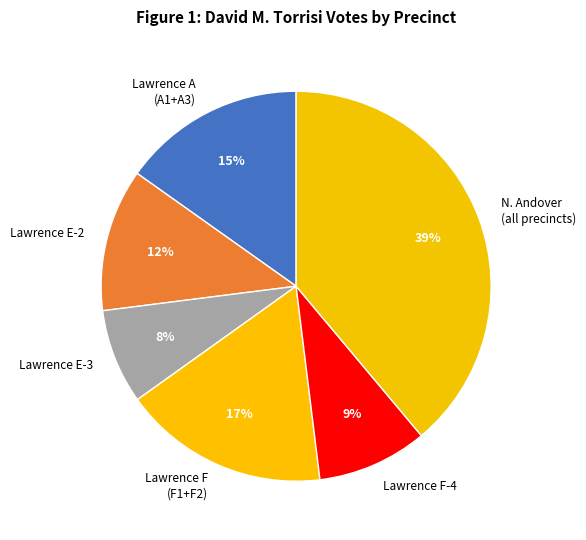

True or false: Lawrence E-3 accounts for 19% of the total.

False